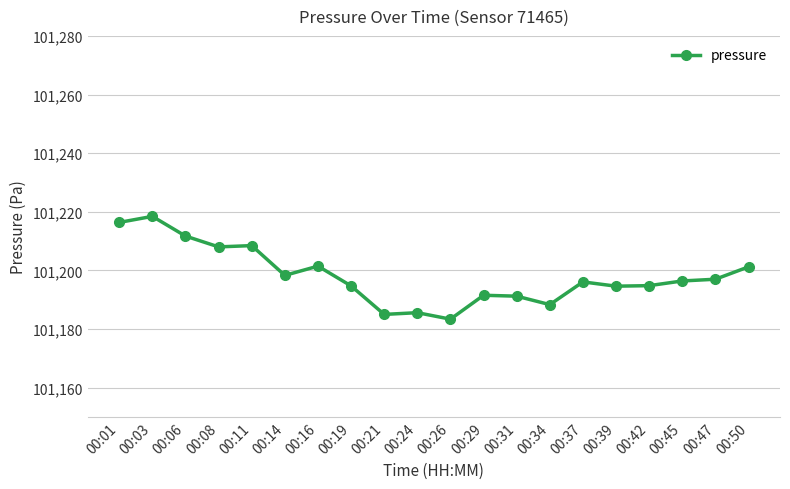

Is it true that the value at 00:01 is 101216.4?

True